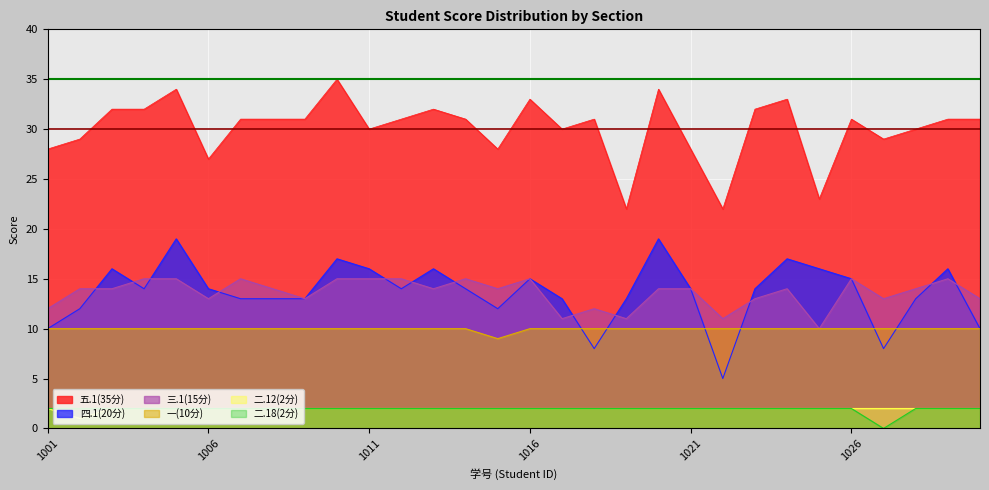

True or false: 五.1(35分) and 四.1(20分) intersect in this chart.

False